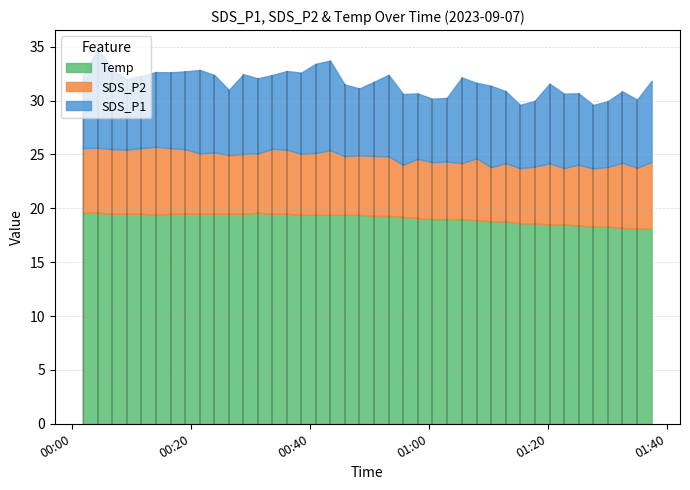

What is the difference between the maximum and minimum values in the Temp series?

1.5